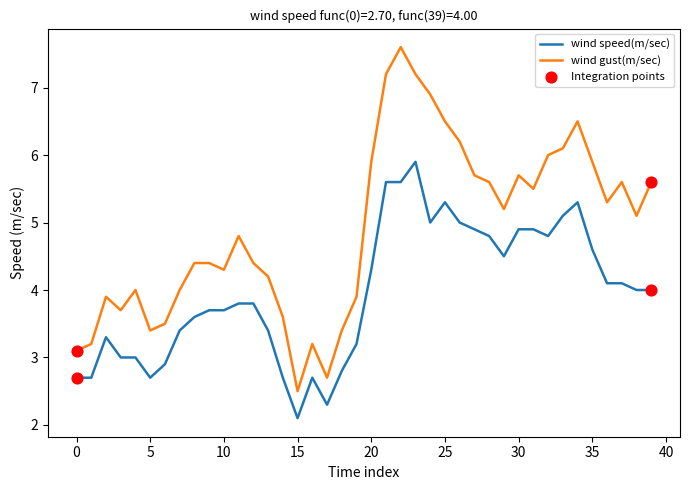

Which series has the largest range (max minus min)?

wind gust(m/sec)